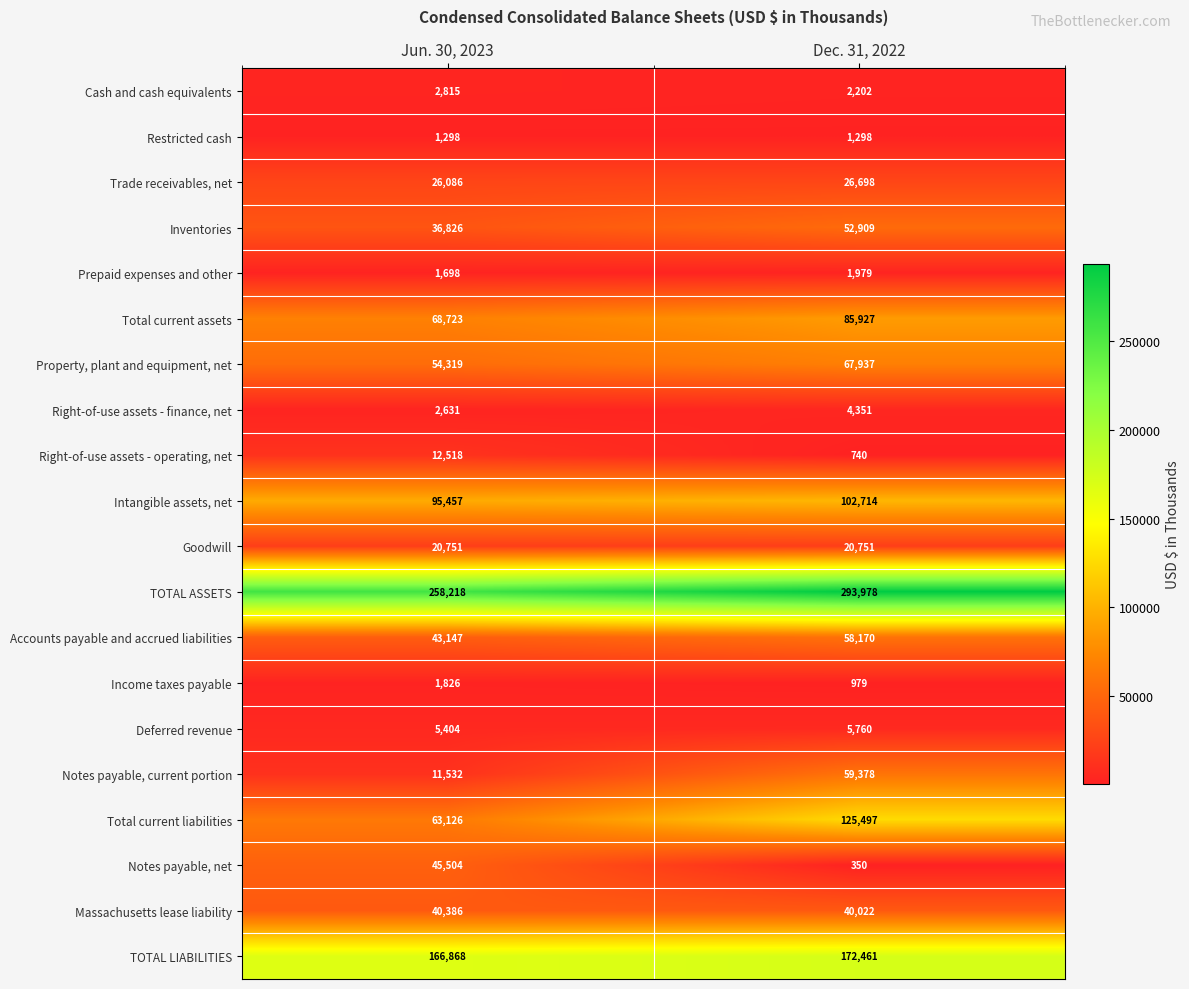

What is the total value across all series at Jun. 30, 2023?

959133